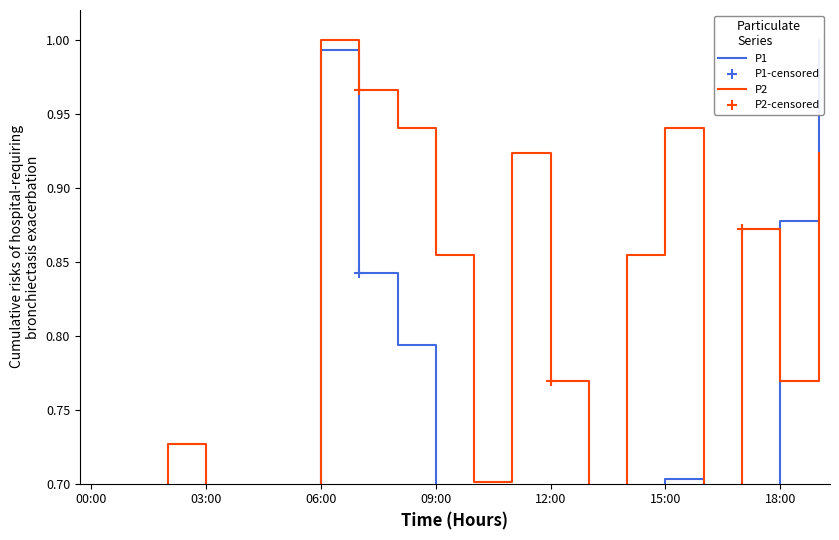

Which series reaches the minimum Y coordinate?

P1